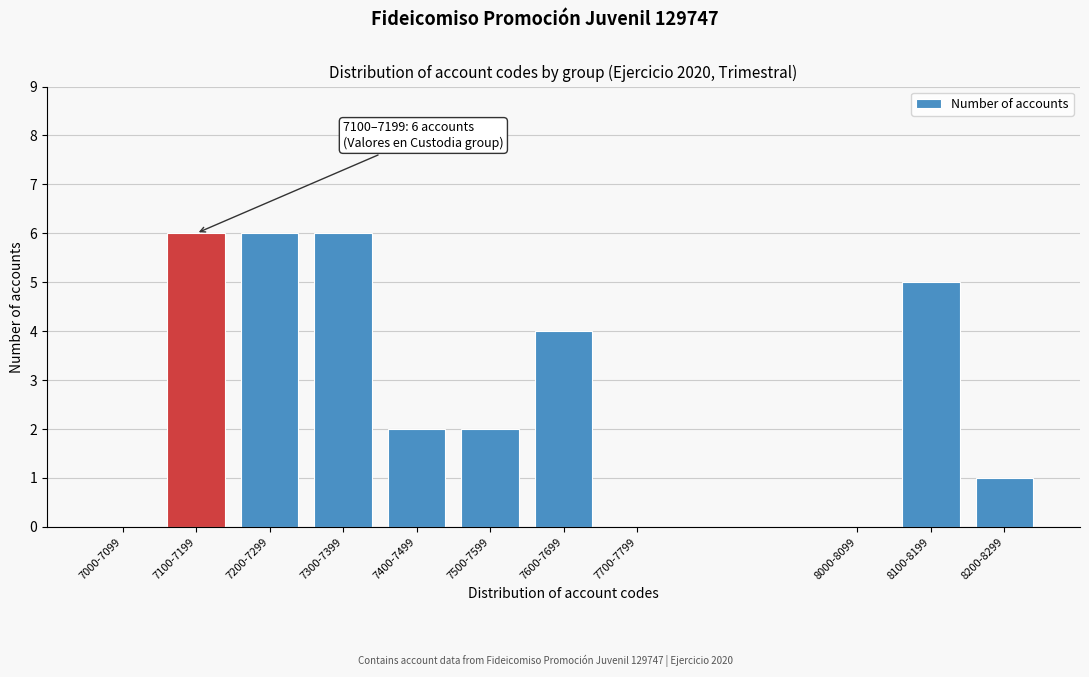

Reading left to right, extract all data points from this chart.

7000-7099=0	7100-7199=6	7200-7299=6	7300-7399=6	7400-7499=2	7500-7599=2	7600-7699=4	7700-7799=0	8000-8099=0	8100-8199=5	8200-8299=1